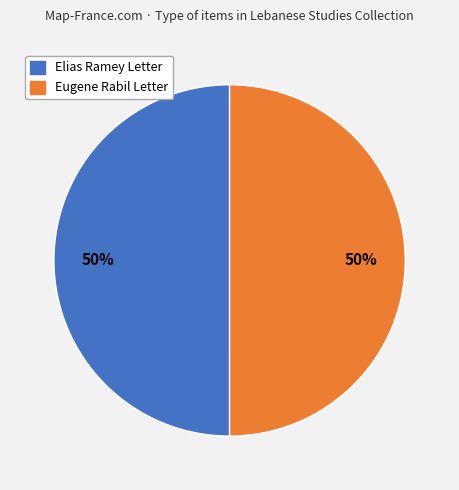

How many segments does this pie chart have?

2